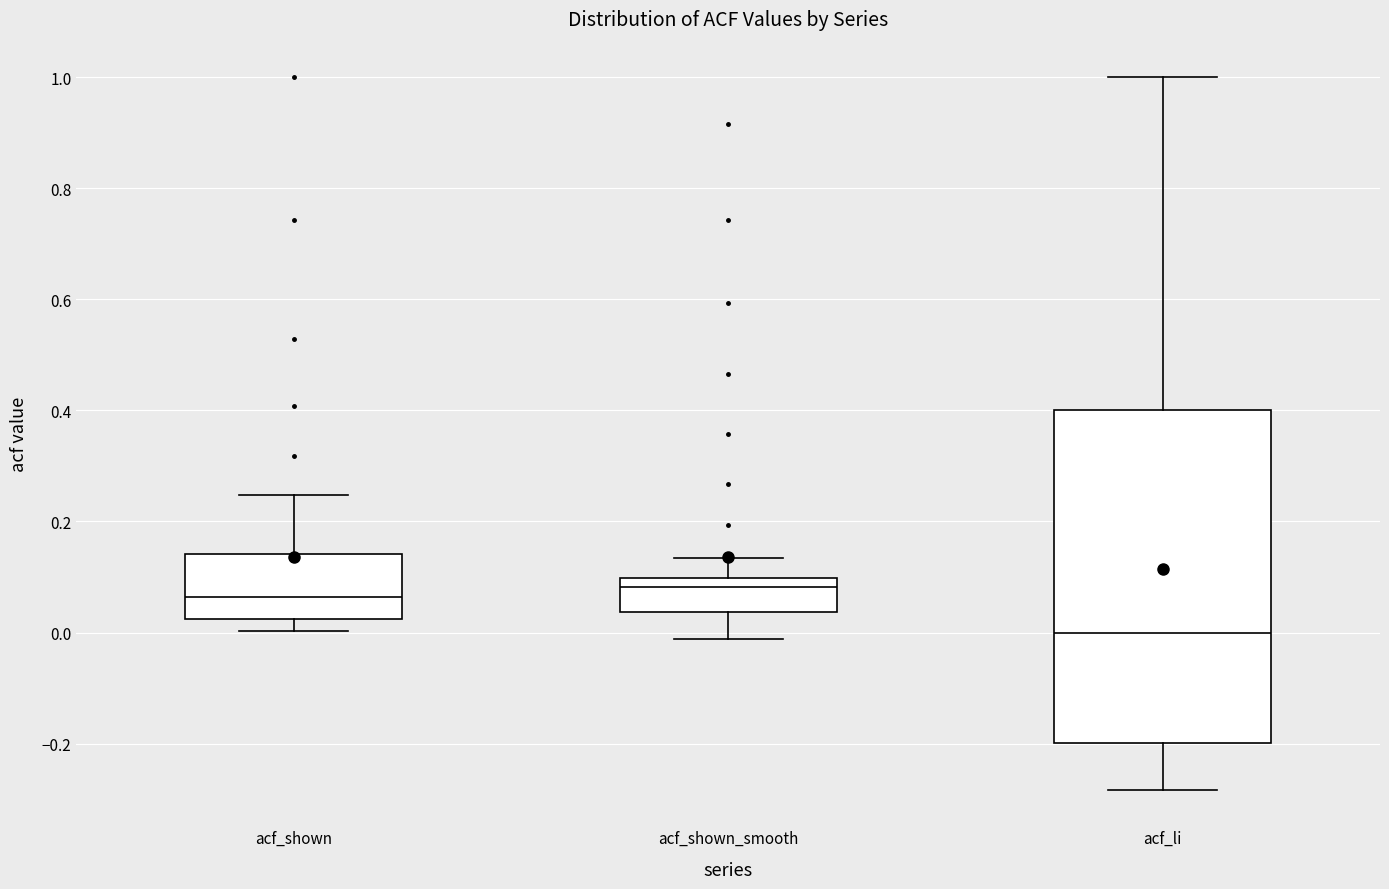

Where does the lower whisker of the box for acf_shown end on the y-axis? The values are not printed on the chart, so give them approximately, as read against the axis.

0.00